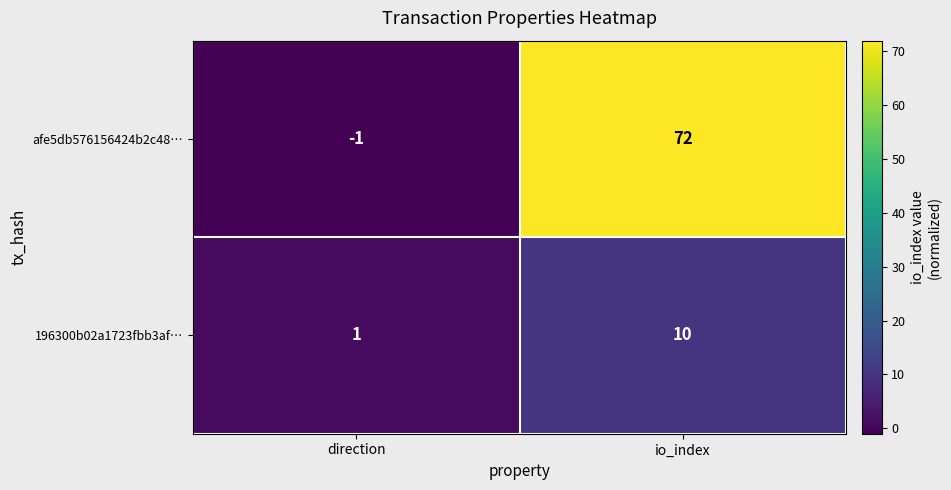

What is the spread (max minus min) of values at direction?

2